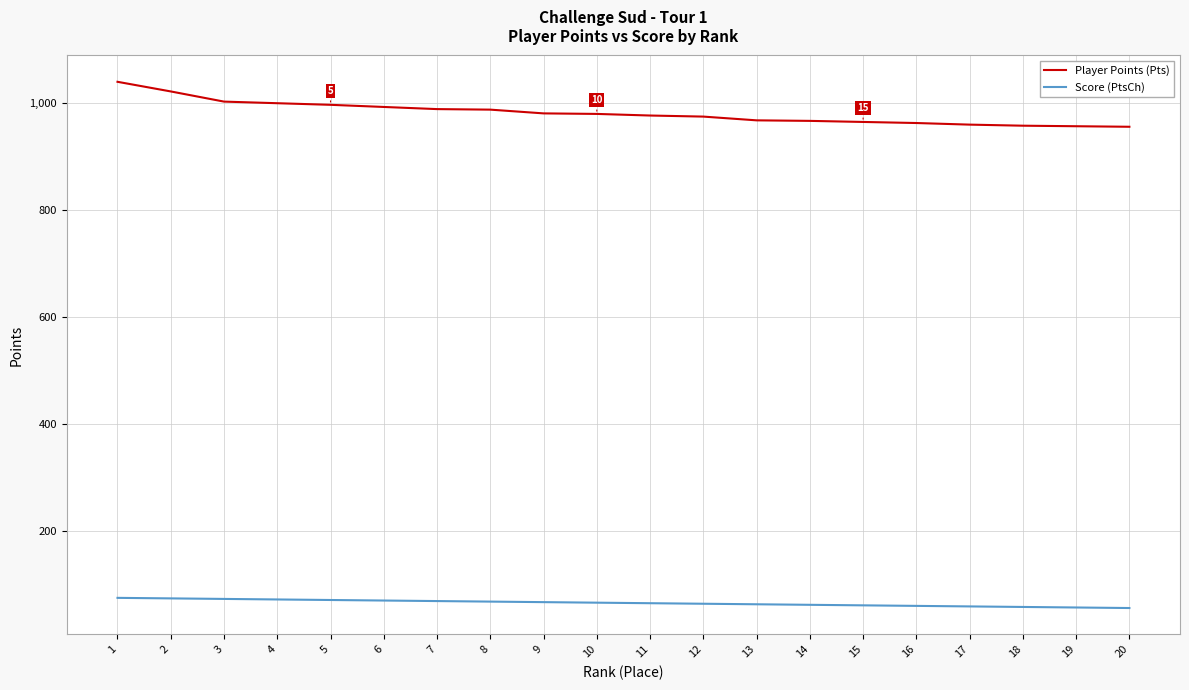

What is the smallest value displayed?

56